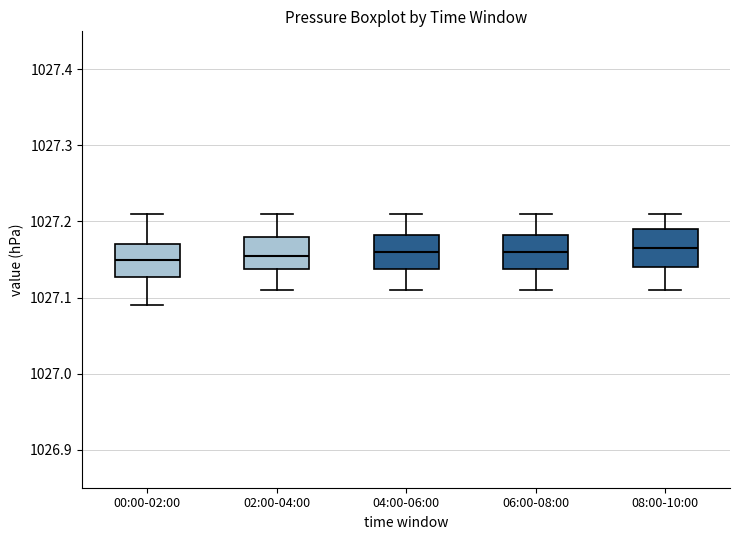

Where does the upper whisker of the box for 04:00-06:00 end on the y-axis? The values are not printed on the chart, so give them approximately, as read against the axis.

1027.21